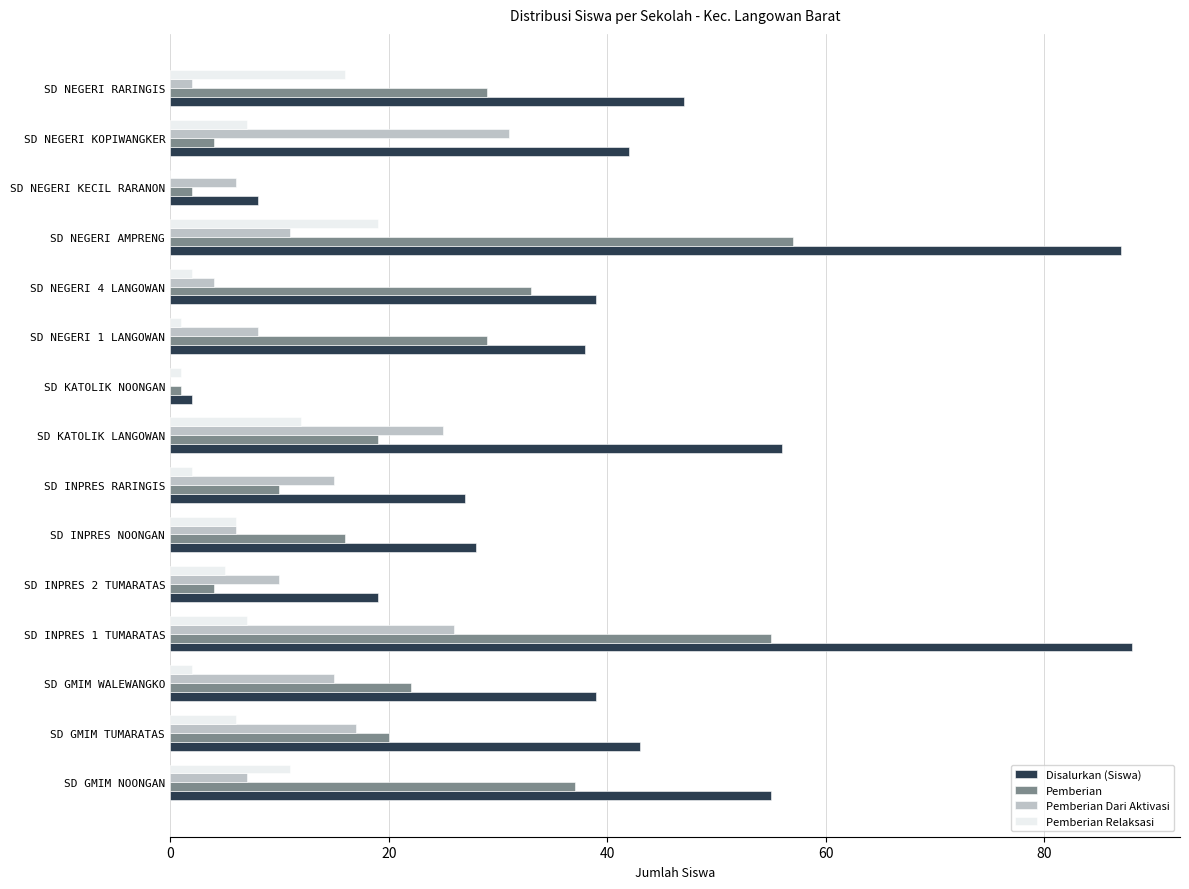

Is it true that Pemberian Dari Aktivasi equals 7 at SD GMIM NOONGAN?

True